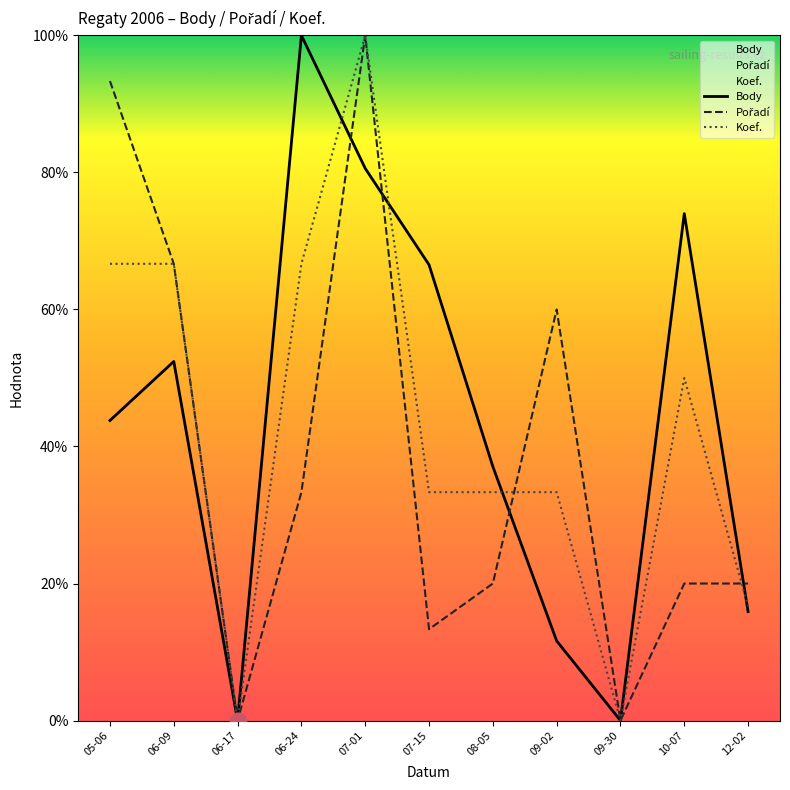

How many lines are shown in the chart?

3